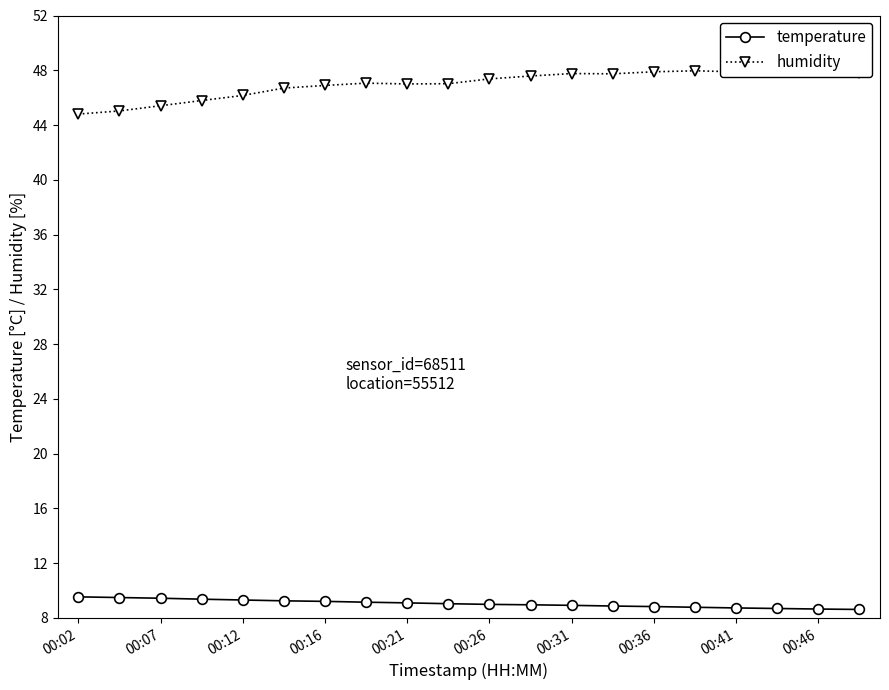

What is the difference between the maximum and minimum values in the humidity series?

3.2